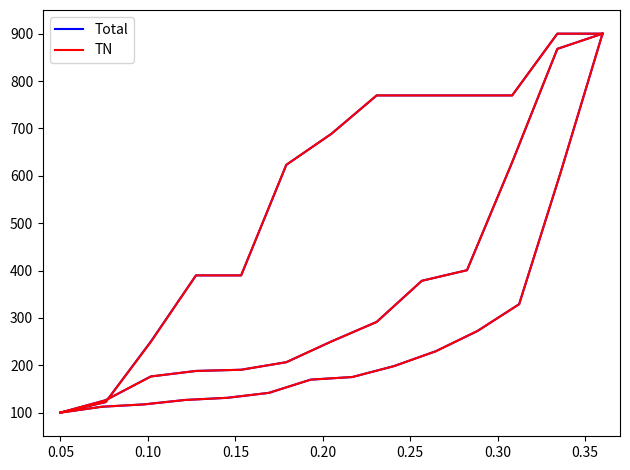

True or false: TN and Total cross at least once.

False